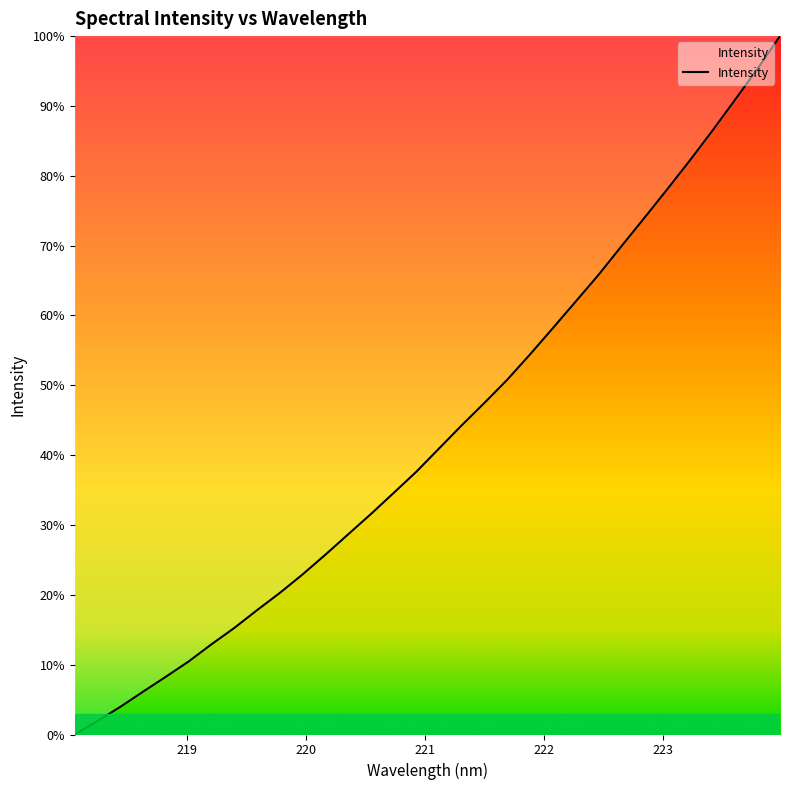

What is the difference between the maximum and minimum values?

100.0